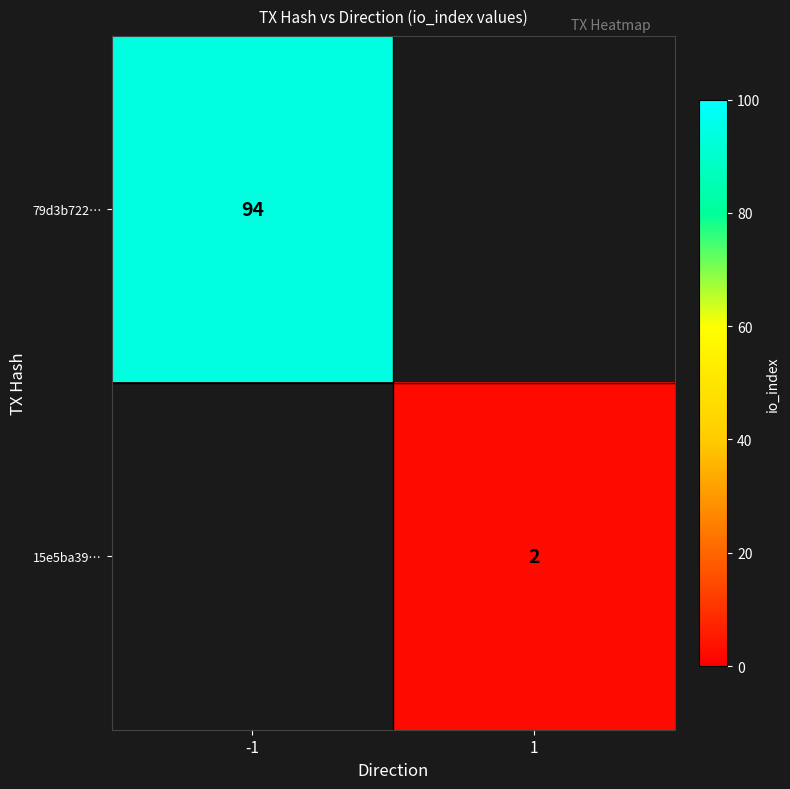

The 79d3b722… series shows 94 at -1. True or false?

True